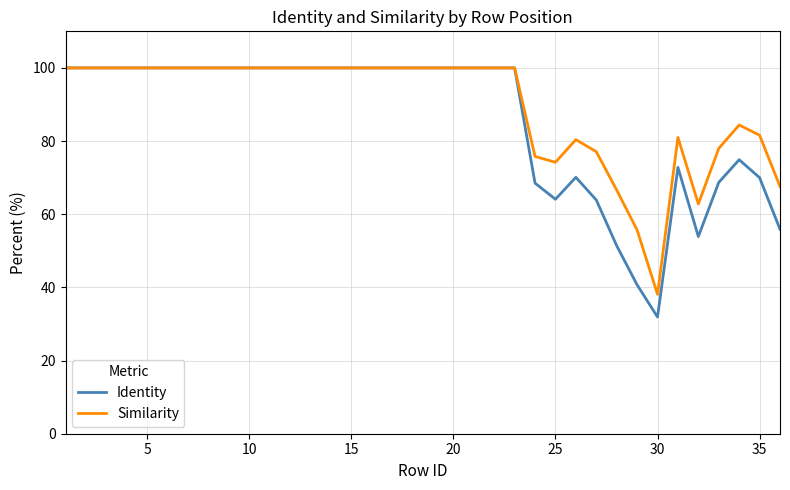

What is the difference between the maximum and minimum values in the Similarity series?

61.9